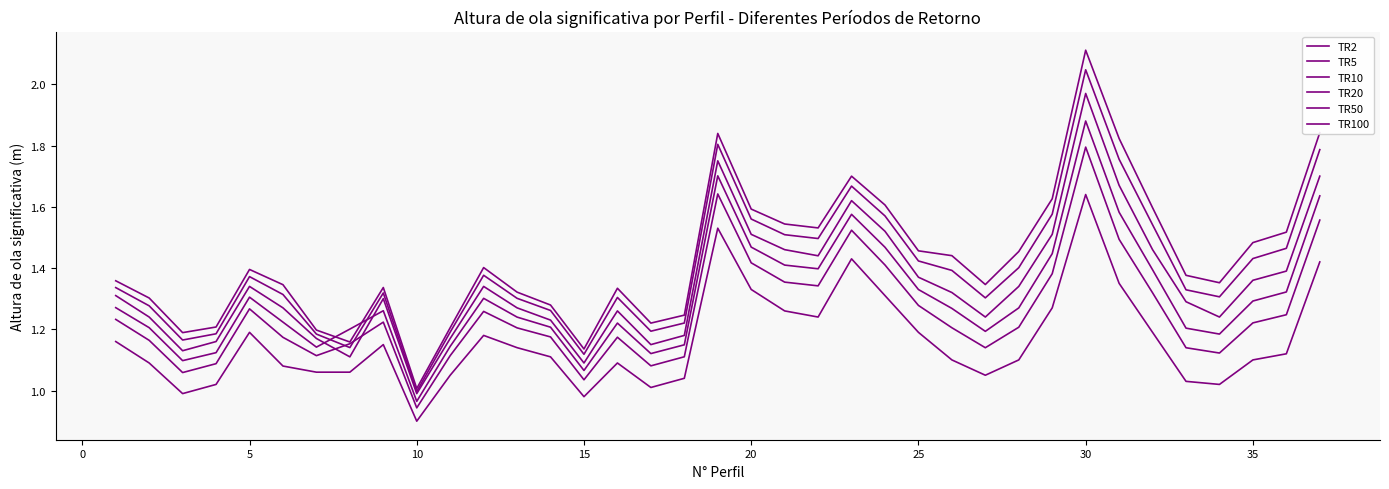

How many lines are shown in the chart?

6